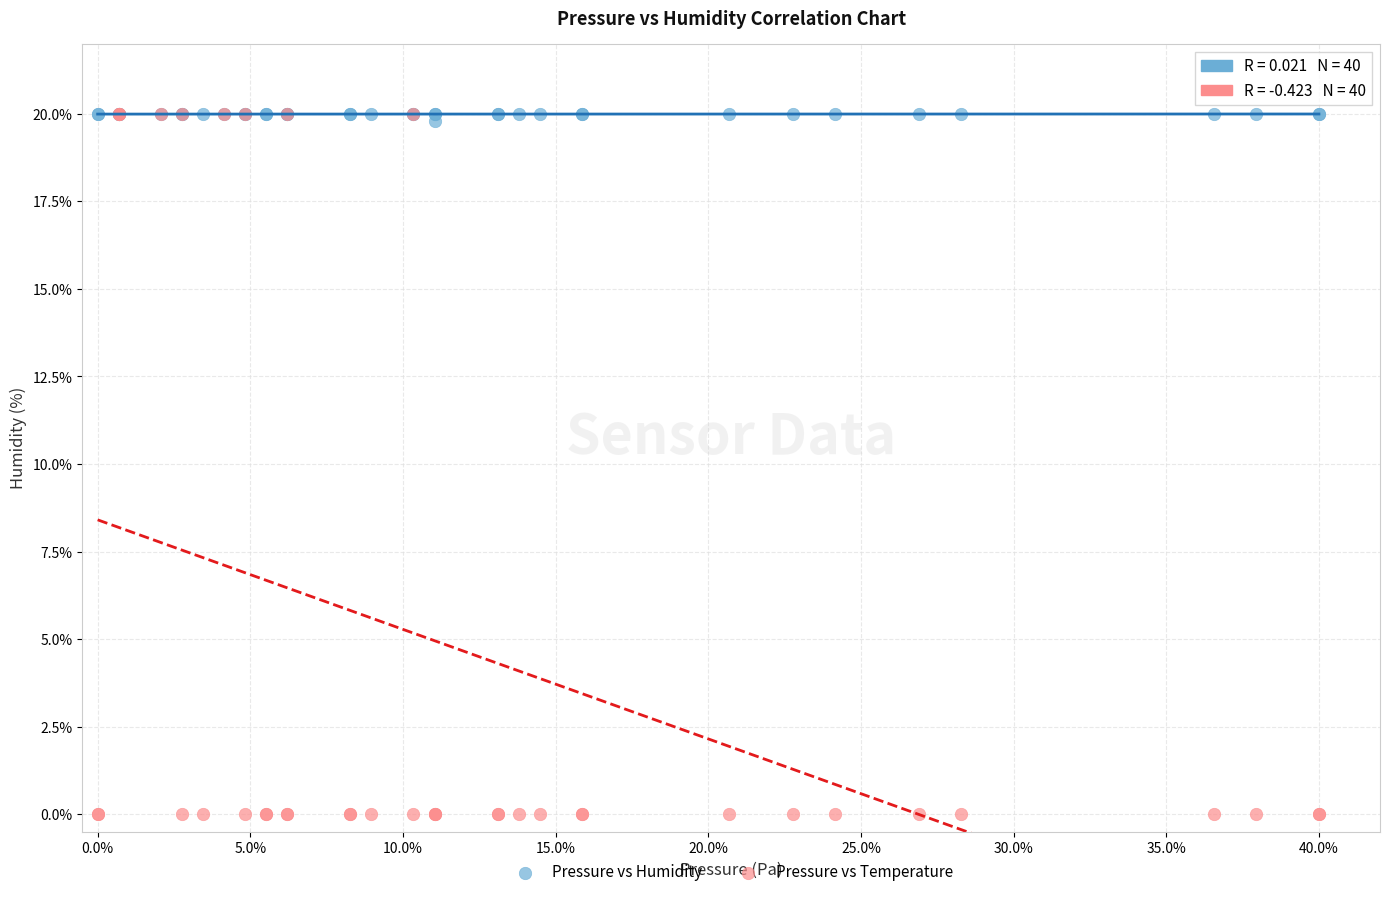

Which series has the largest Y range (max minus min)?

Pressure vs Temperature